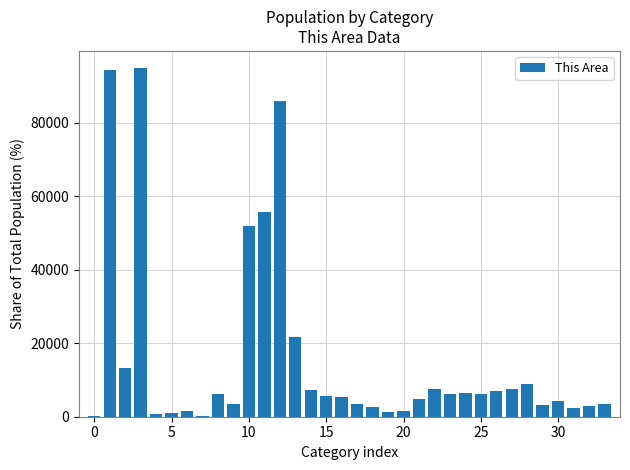

What is the maximum value shown in the chart?

94833.3